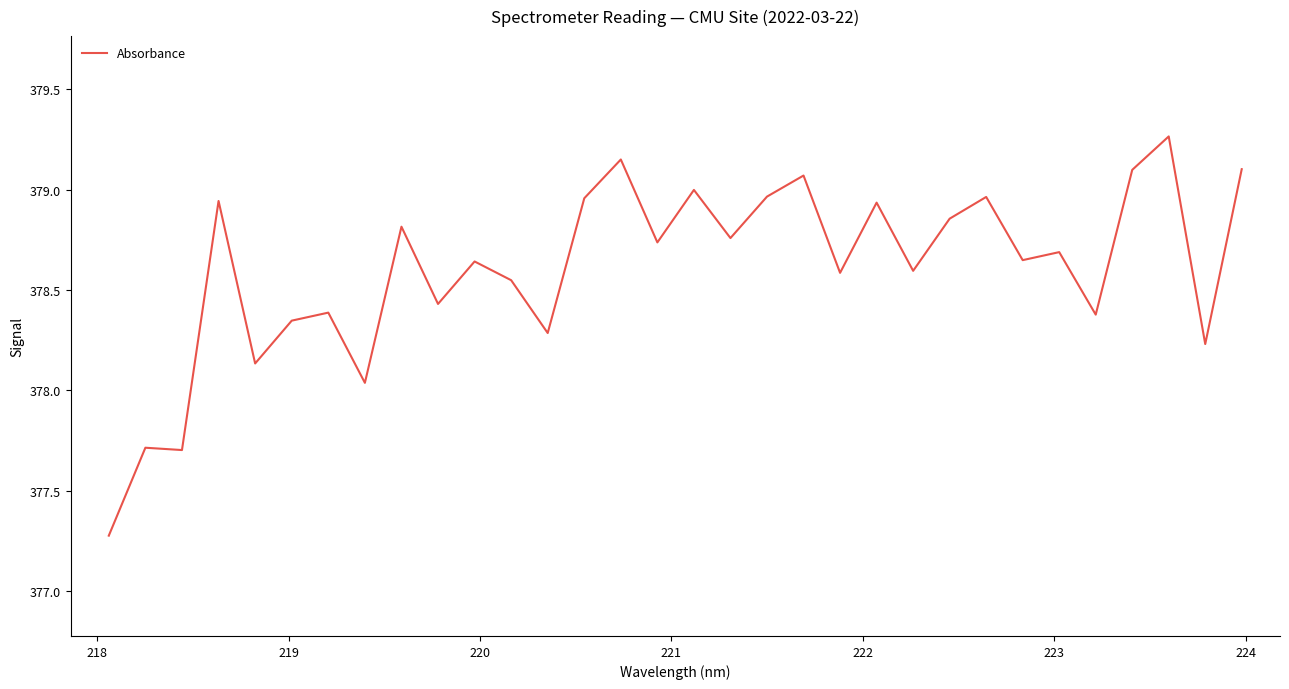

What is the smallest value displayed?

377.3